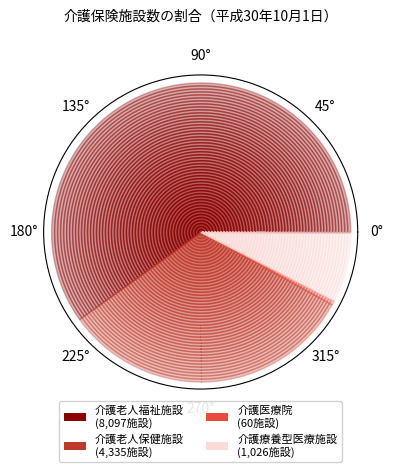

What is the largest slice in the pie chart?

介護老人福祉施設